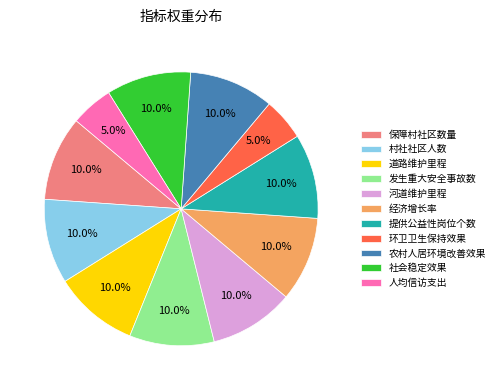

What percentage is NOT represented by 农村人居环境改善效果?

90.0%